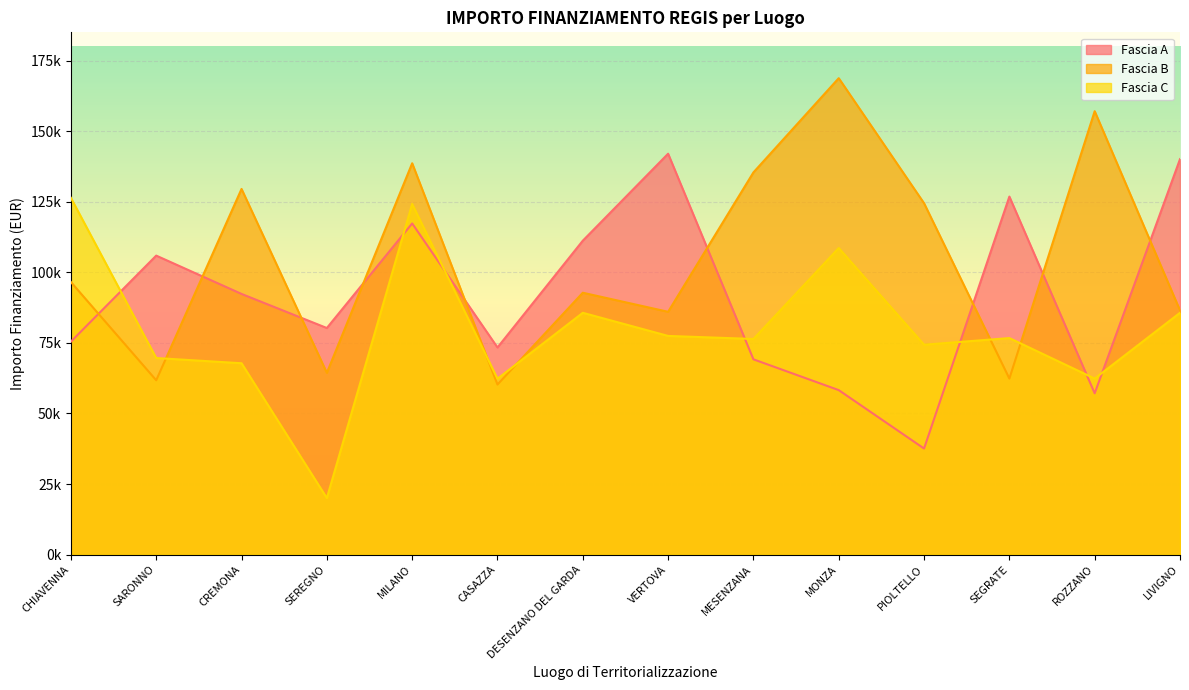

Which category has the lowest value in the Fascia A series?

PIOLTELLO